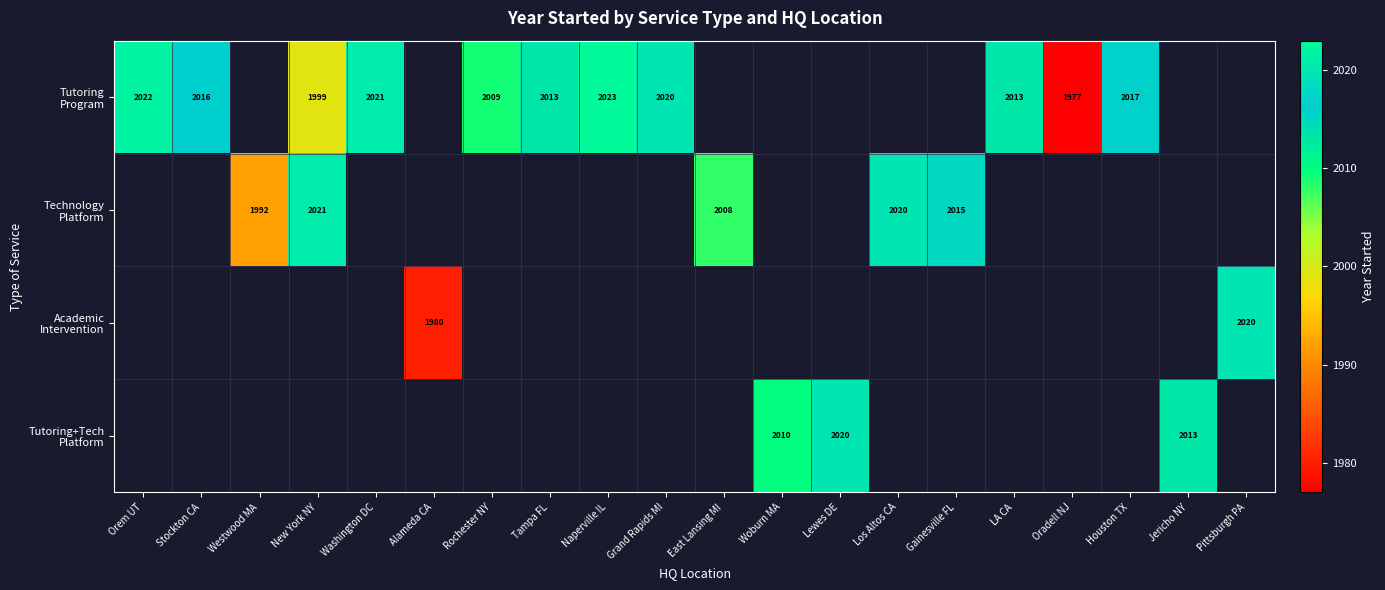

How many series are shown in this chart?

4